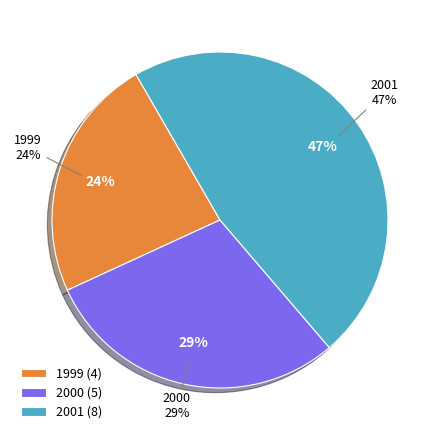

True or false: 2000 accounts for 54% of the total.

False